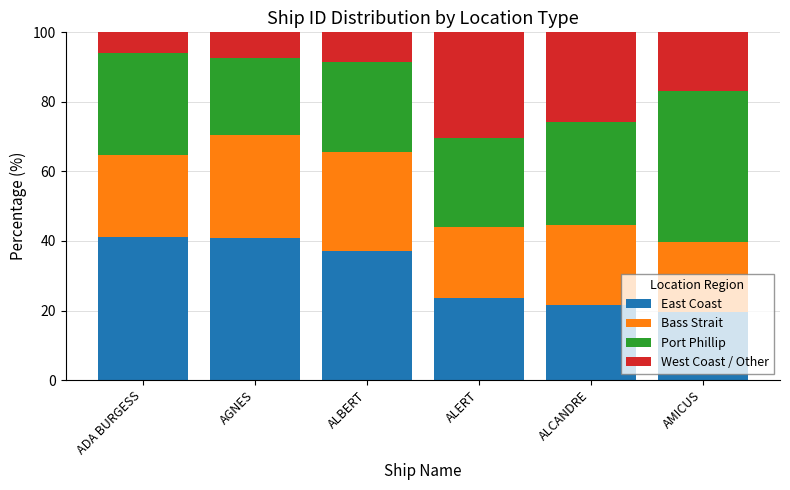

What is the total value across all series at AGNES?

100.0